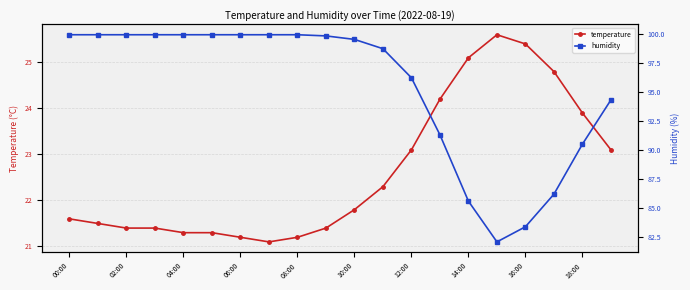

Between 02:00 and 12, which series saw the biggest shift?

humidity